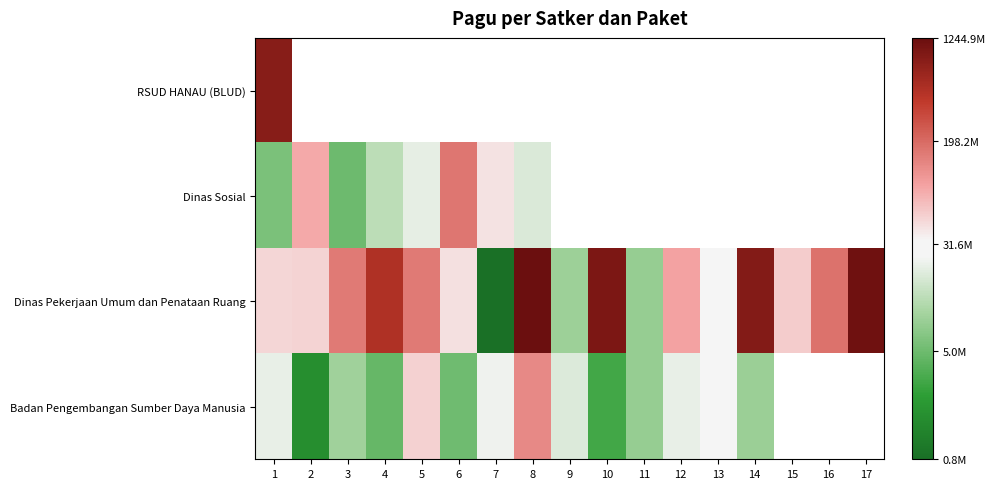

What is the greatest value displayed?

20.9